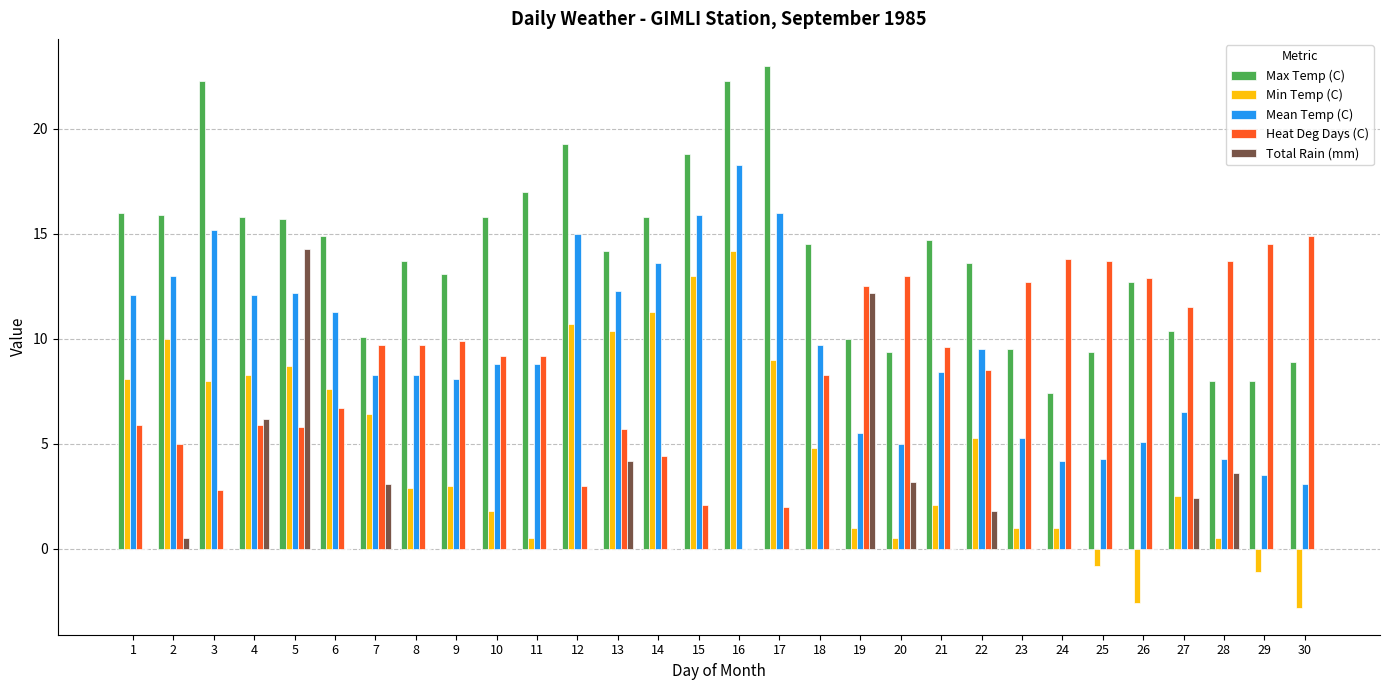

How many series are shown in this chart?

5